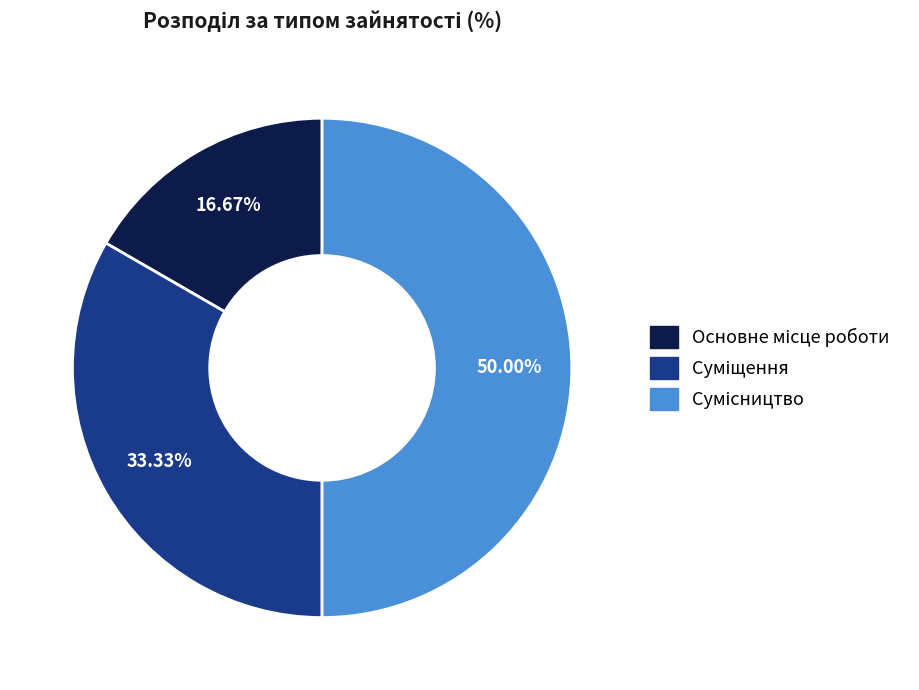

How many segments does this pie chart have?

3